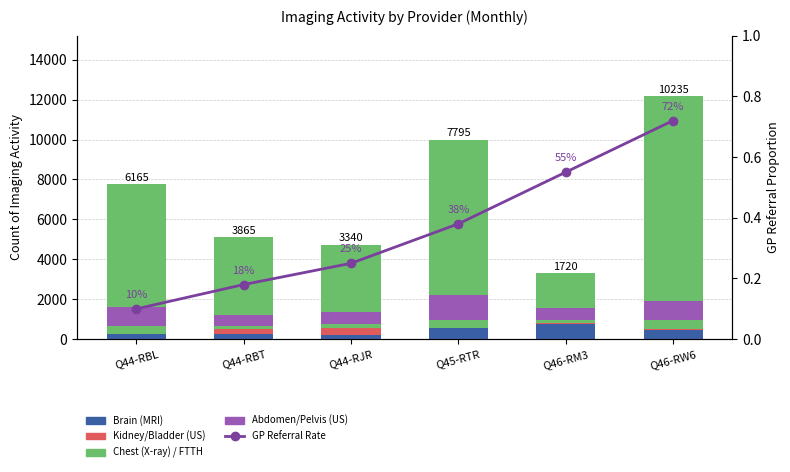

Which category has the lowest value in the Brain (MRI) series?

Q44-RJR